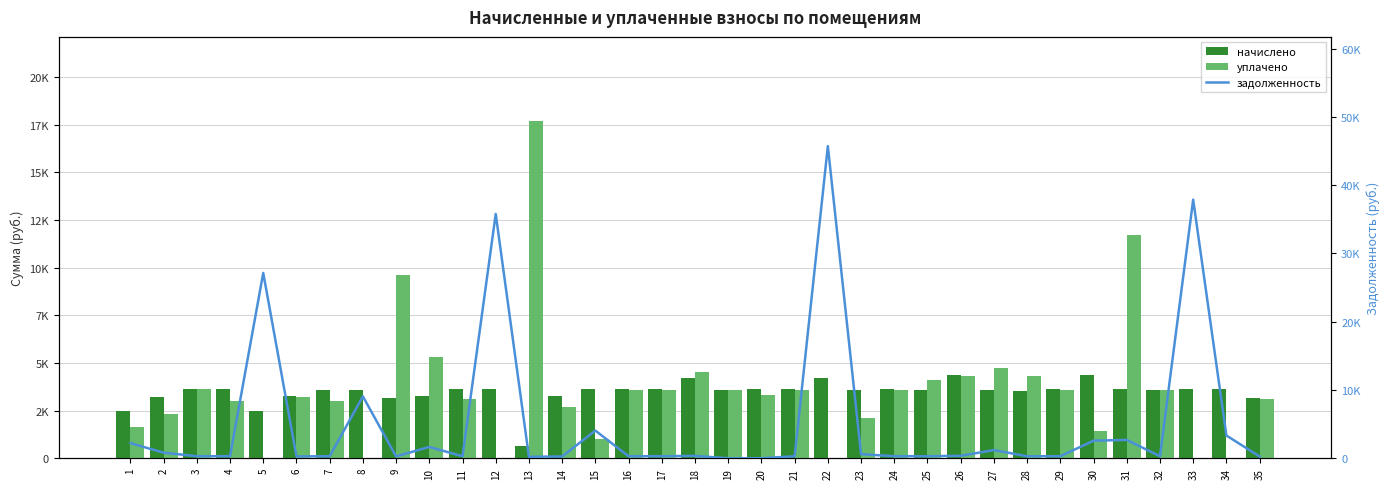

What are all the series names shown in the legend?

начислено, уплачено, задолженность